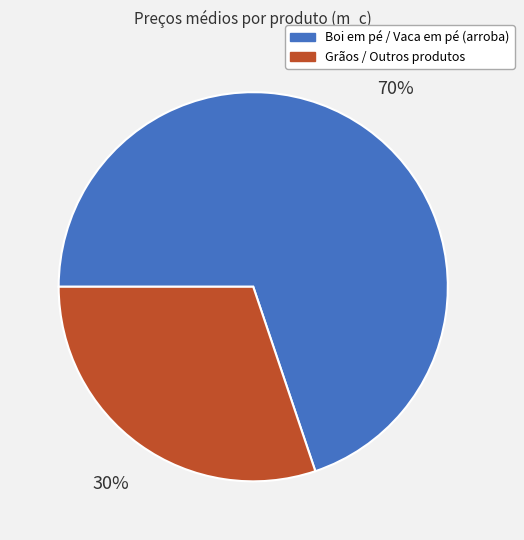

To the nearest percent, what is the average slice percentage?

50%